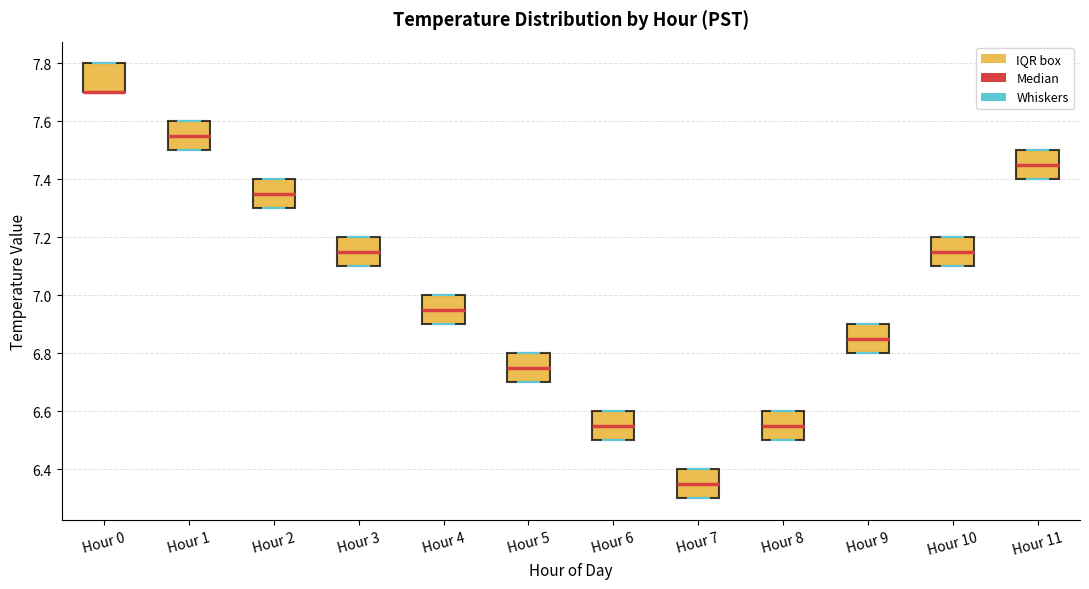

Reading left to right, transcribe this box plot: for each box, give where its median line is, the range the box spans, and where its two whiskers end, as read against the y-axis. The values are not printed on the chart, so give them approximately, as read against the axis.

Hour 0: median 7.70 (drawn on the box's lower edge), box 7.70 to 7.80, whiskers 7.70 to 7.80
Hour 1: median 7.56, box 7.50 to 7.60, whiskers 7.50 to 7.60
Hour 2: median 7.36, box 7.30 to 7.40, whiskers 7.30 to 7.40
Hour 3: median 7.16, box 7.10 to 7.20, whiskers 7.10 to 7.20
Hour 4: median 6.96, box 6.90 to 7.00, whiskers 6.90 to 7.00
Hour 5: median 6.76, box 6.70 to 6.80, whiskers 6.70 to 6.80
Hour 6: median 6.56, box 6.50 to 6.60, whiskers 6.50 to 6.60
Hour 7: median 6.36, box 6.30 to 6.40, whiskers 6.30 to 6.40
Hour 8: median 6.56, box 6.50 to 6.60, whiskers 6.50 to 6.60
Hour 9: median 6.86, box 6.80 to 6.90, whiskers 6.80 to 6.90
Hour 10: median 7.16, box 7.10 to 7.20, whiskers 7.10 to 7.20
Hour 11: median 7.46, box 7.40 to 7.50, whiskers 7.40 to 7.50